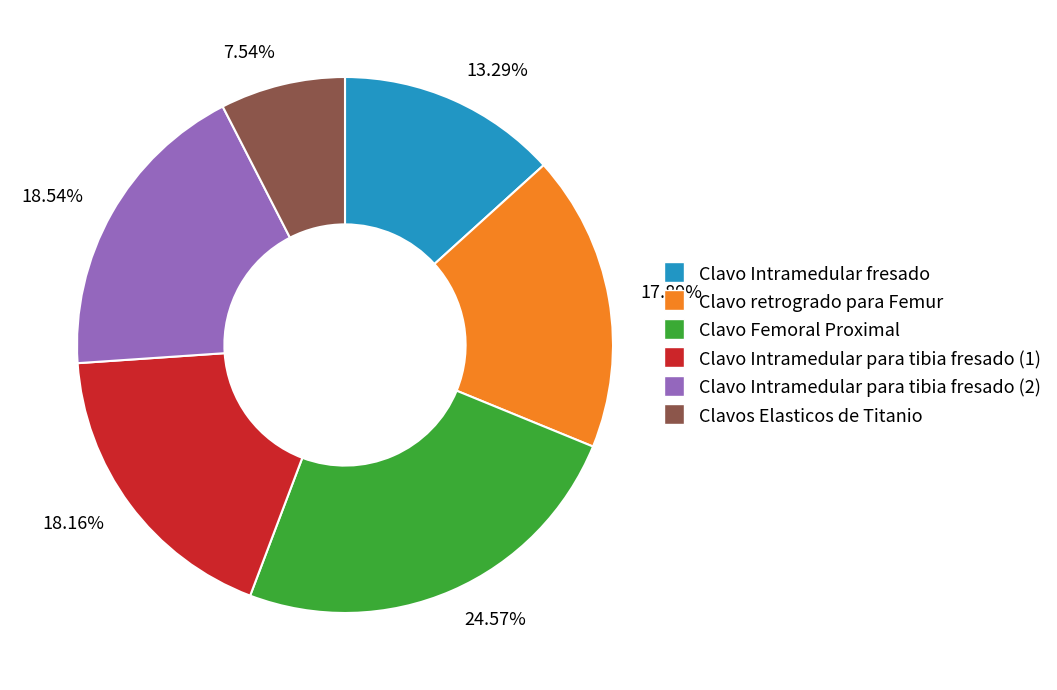

Does any single category account for the majority?

No